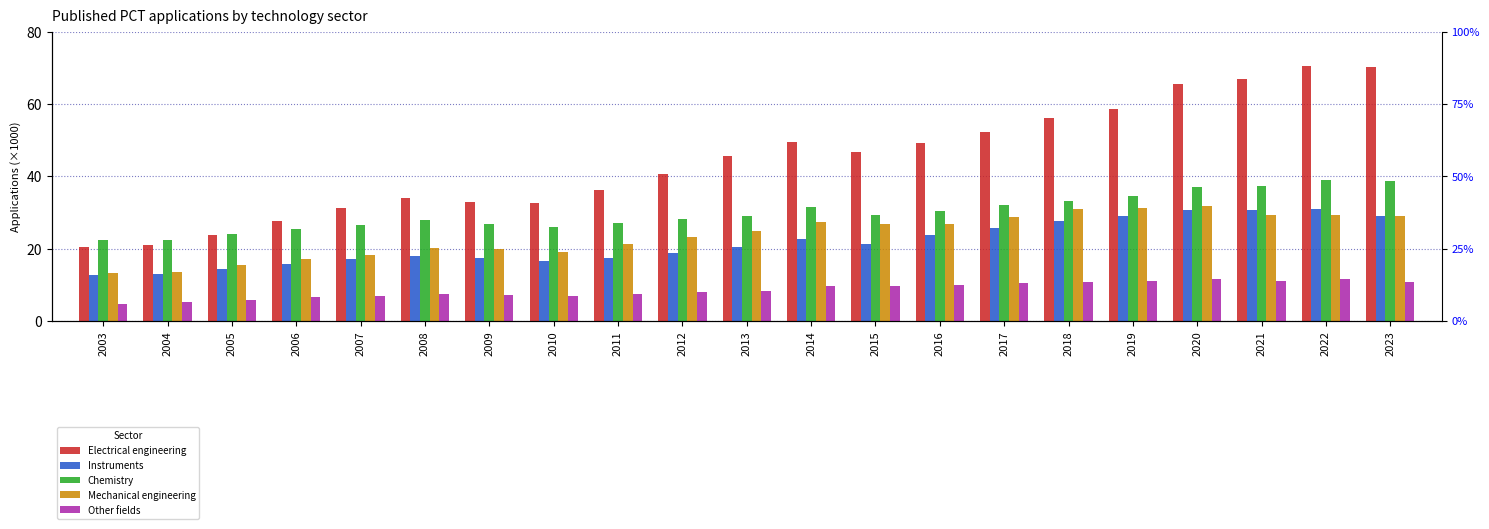

Between 2017 and 2008, which is larger?

2017